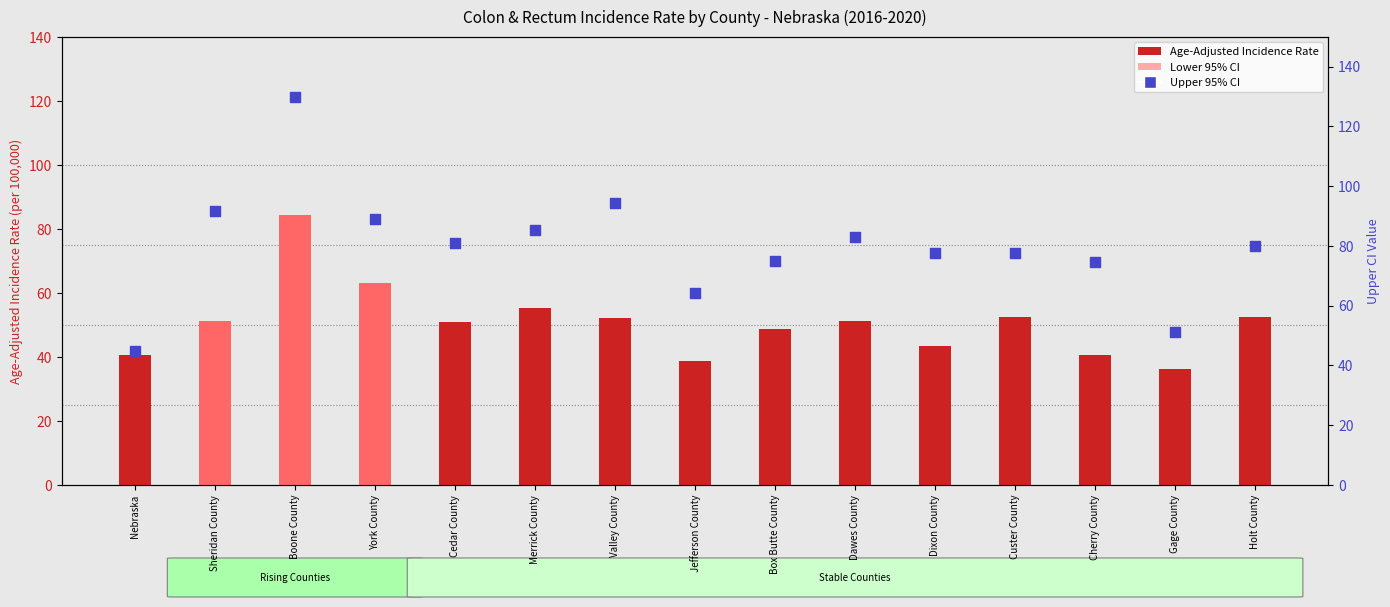

Which series has the largest total across all categories?

Upper 95% CI